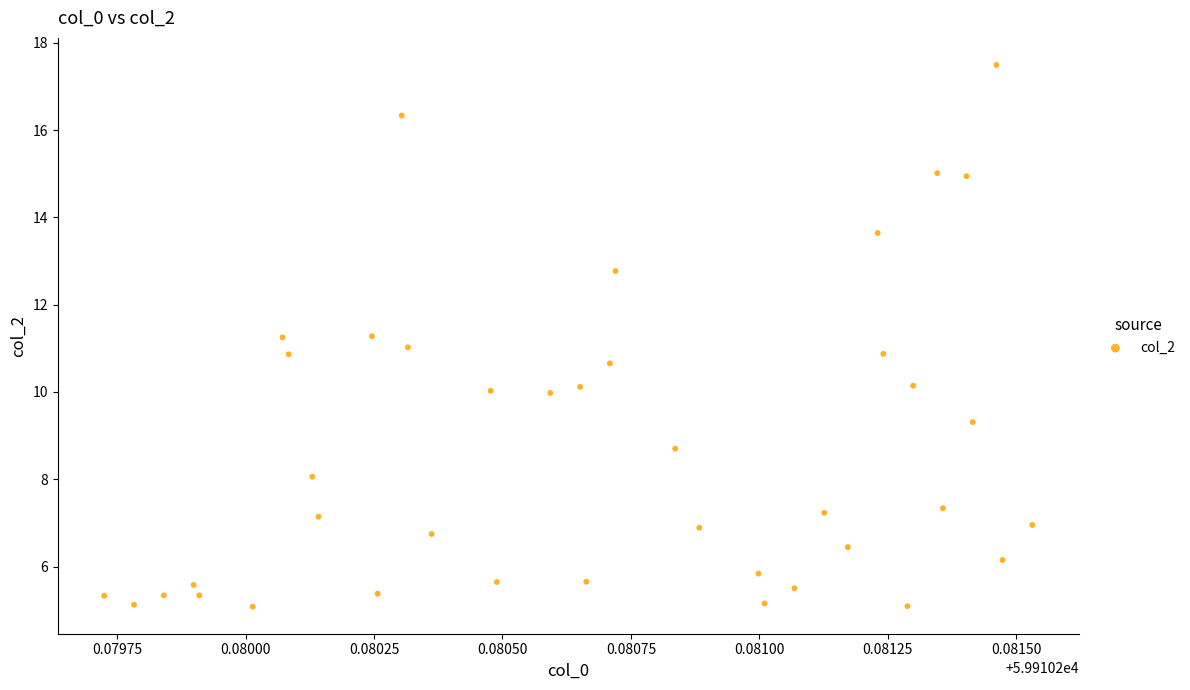

What is the range of Y values (max minus min)?

12.4